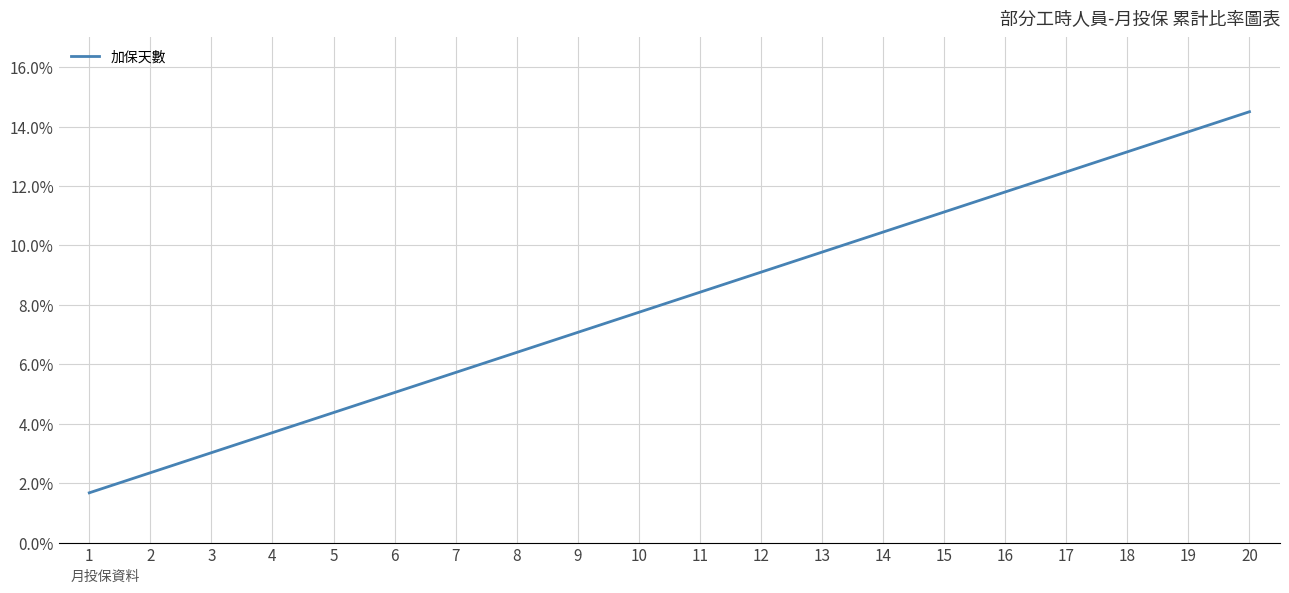

Which label corresponds to the smallest value in the chart?

1